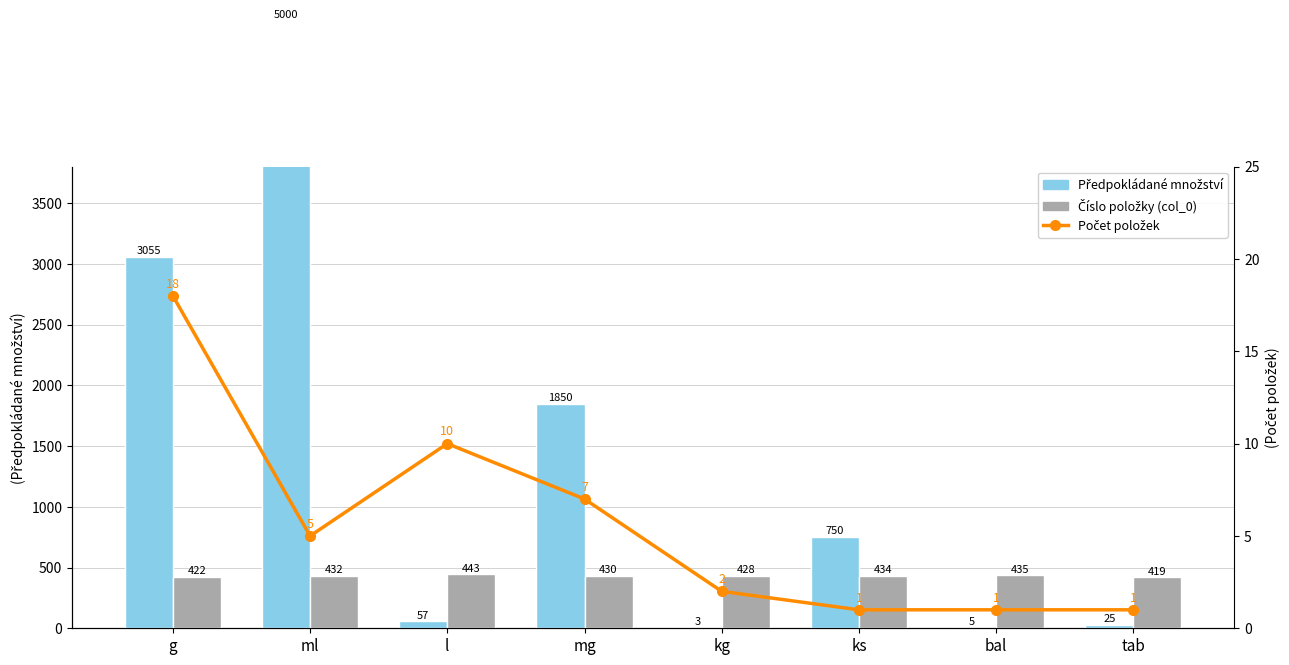

Which label corresponds to the smallest value in the chart?

ks